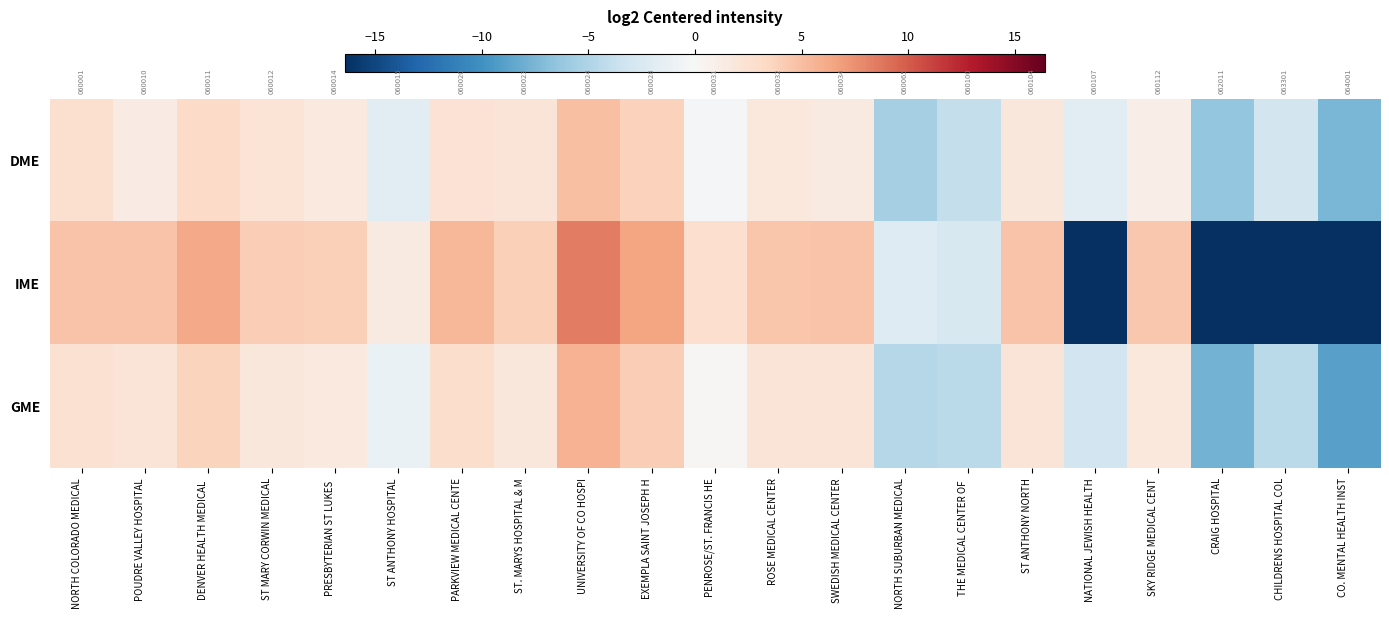

What is the total value across all series at ST MARY CORWIN MEDICAL?

8.2